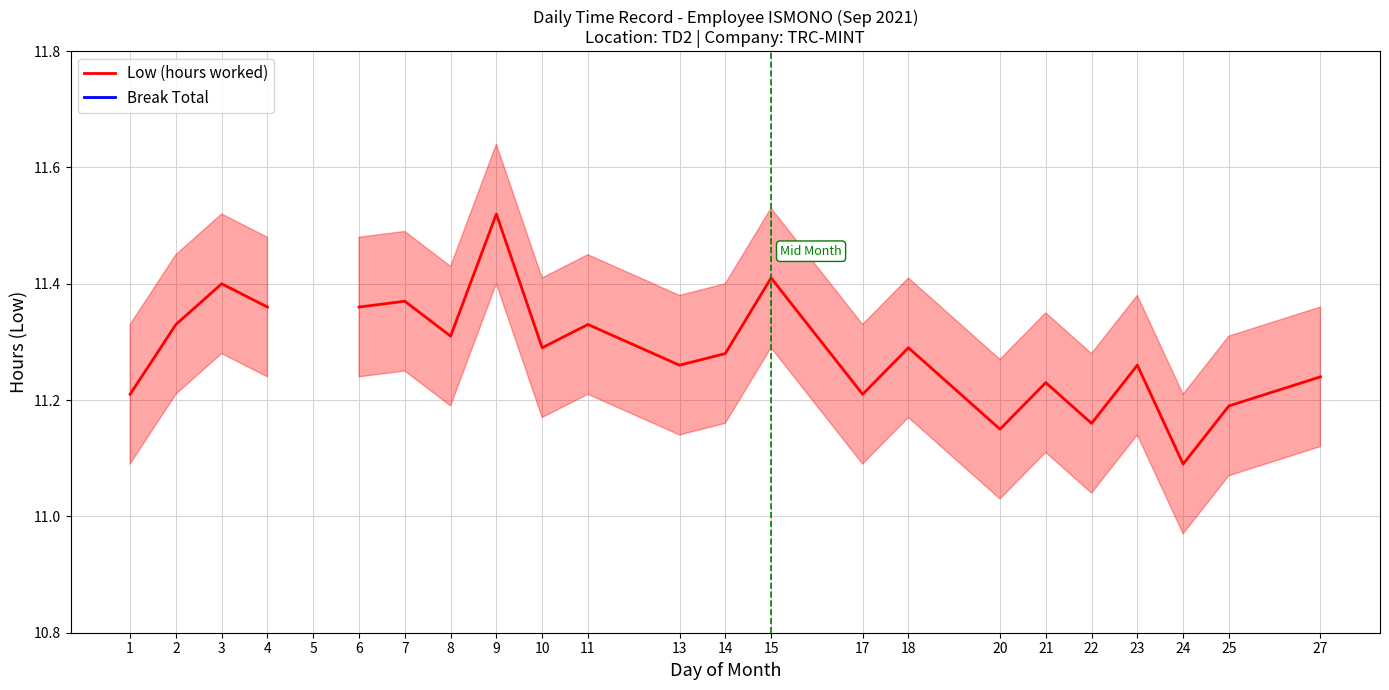

What is the spread (max minus min) of values at 22?

11.2